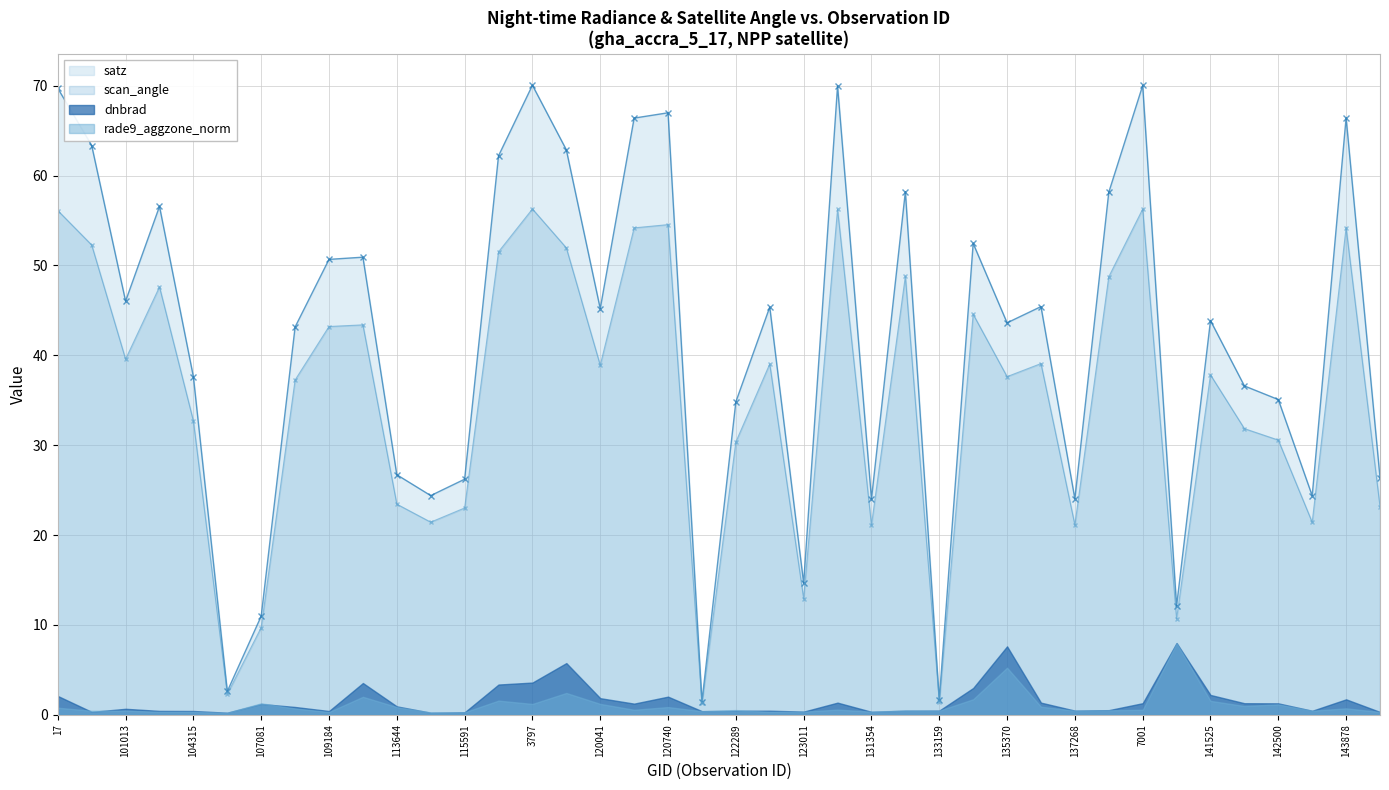

In satz, how many points are lower than both neighbors (excluding endpoints)?

12